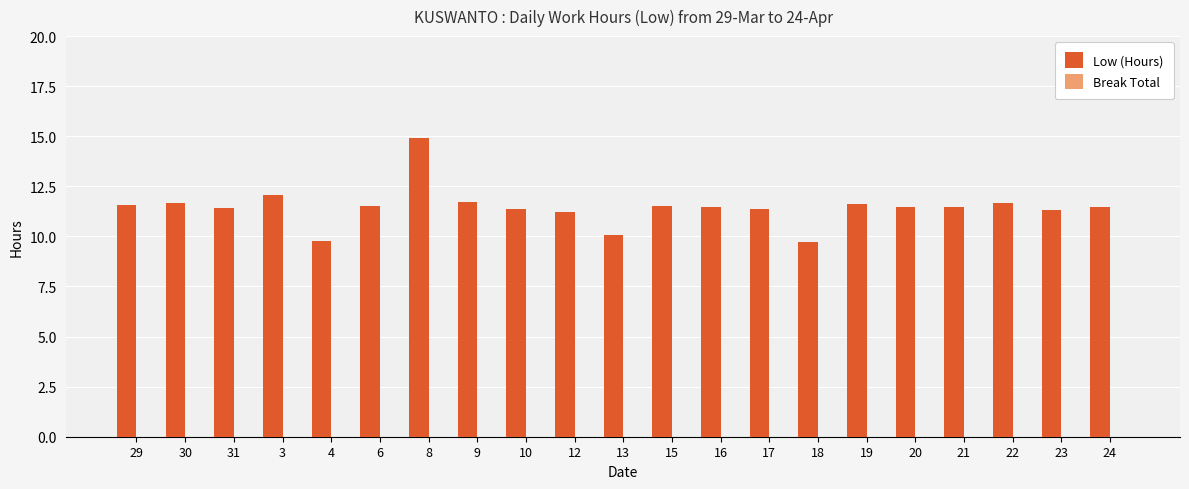

What is the sum of all values?

240.5